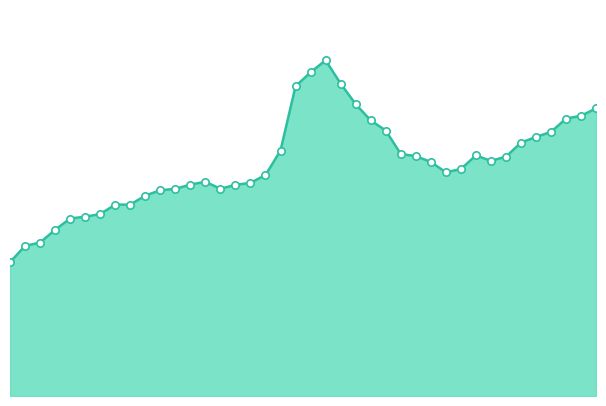

Does the chart have visible grid lines?

No